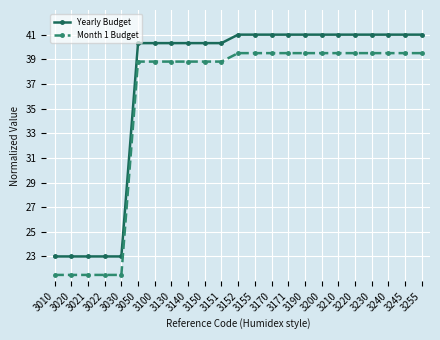

Reading right to left, list all the values displayed in this chart.

Yearly Budget: 3255=41.0	3245=41.0	3240=41.0	3230=41.0	3220=41.0	3210=41.0	3200=41.0	3190=41.0	3171=41.0	3170=41.0	3155=41.0	3152=41.0	3151=40.3	3150=40.3	3140=40.3	3130=40.3	3100=40.3	3050=40.3	3030=23.0	3022=23.0	3021=23.0	3020=23.0	3010=23.0
Month 1 Budget: 3255=39.5	3245=39.5	3240=39.5	3230=39.5	3220=39.5	3210=39.5	3200=39.5	3190=39.5	3171=39.5	3170=39.5	3155=39.5	3152=39.5	3151=38.8	3150=38.8	3140=38.8	3130=38.8	3100=38.8	3050=38.8	3030=21.5	3022=21.5	3021=21.5	3020=21.5	3010=21.5